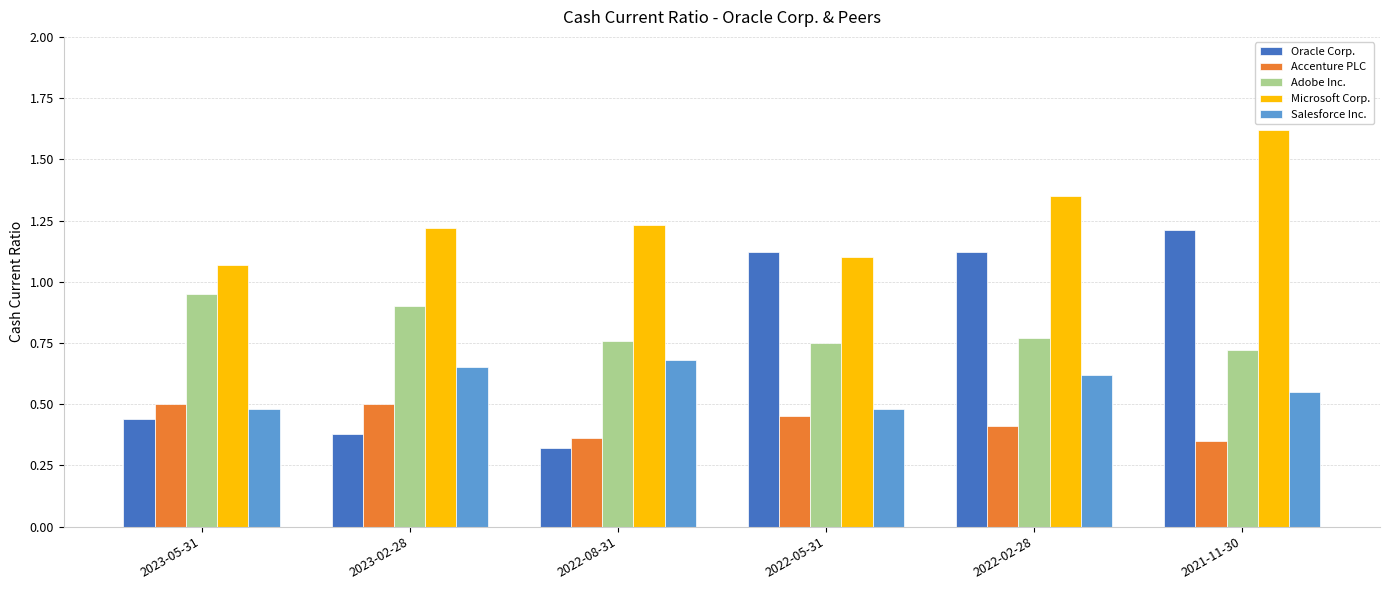

Between 2022-05-31 and 2021-11-30, which series saw the biggest shift?

Microsoft Corp.